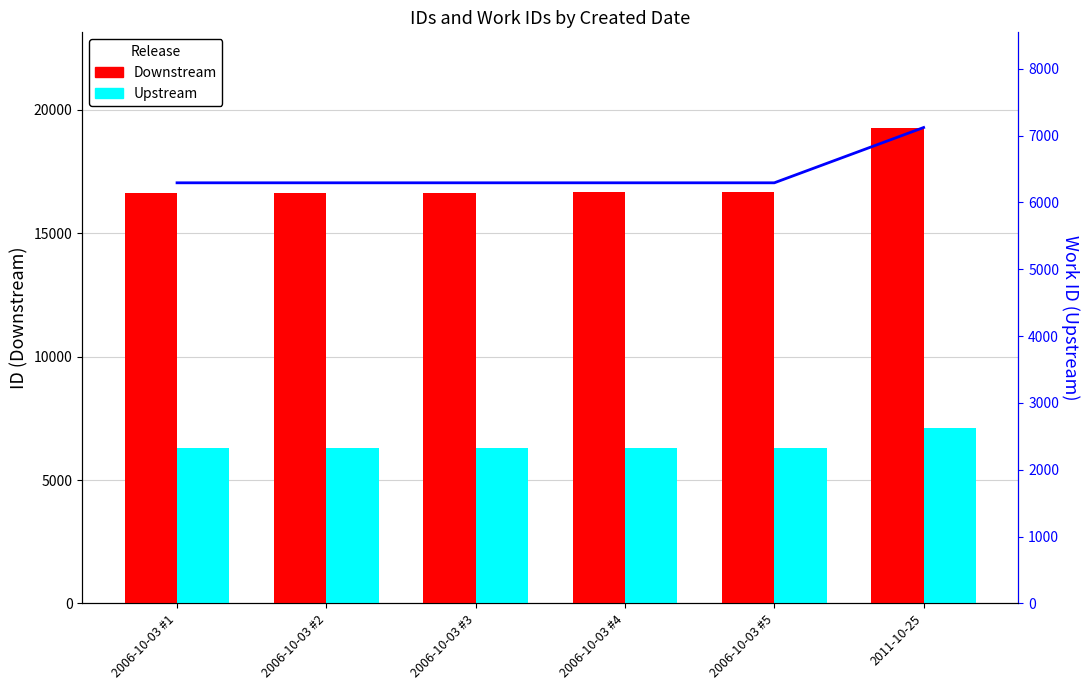

Which series has the widest spread of values?

Downstream